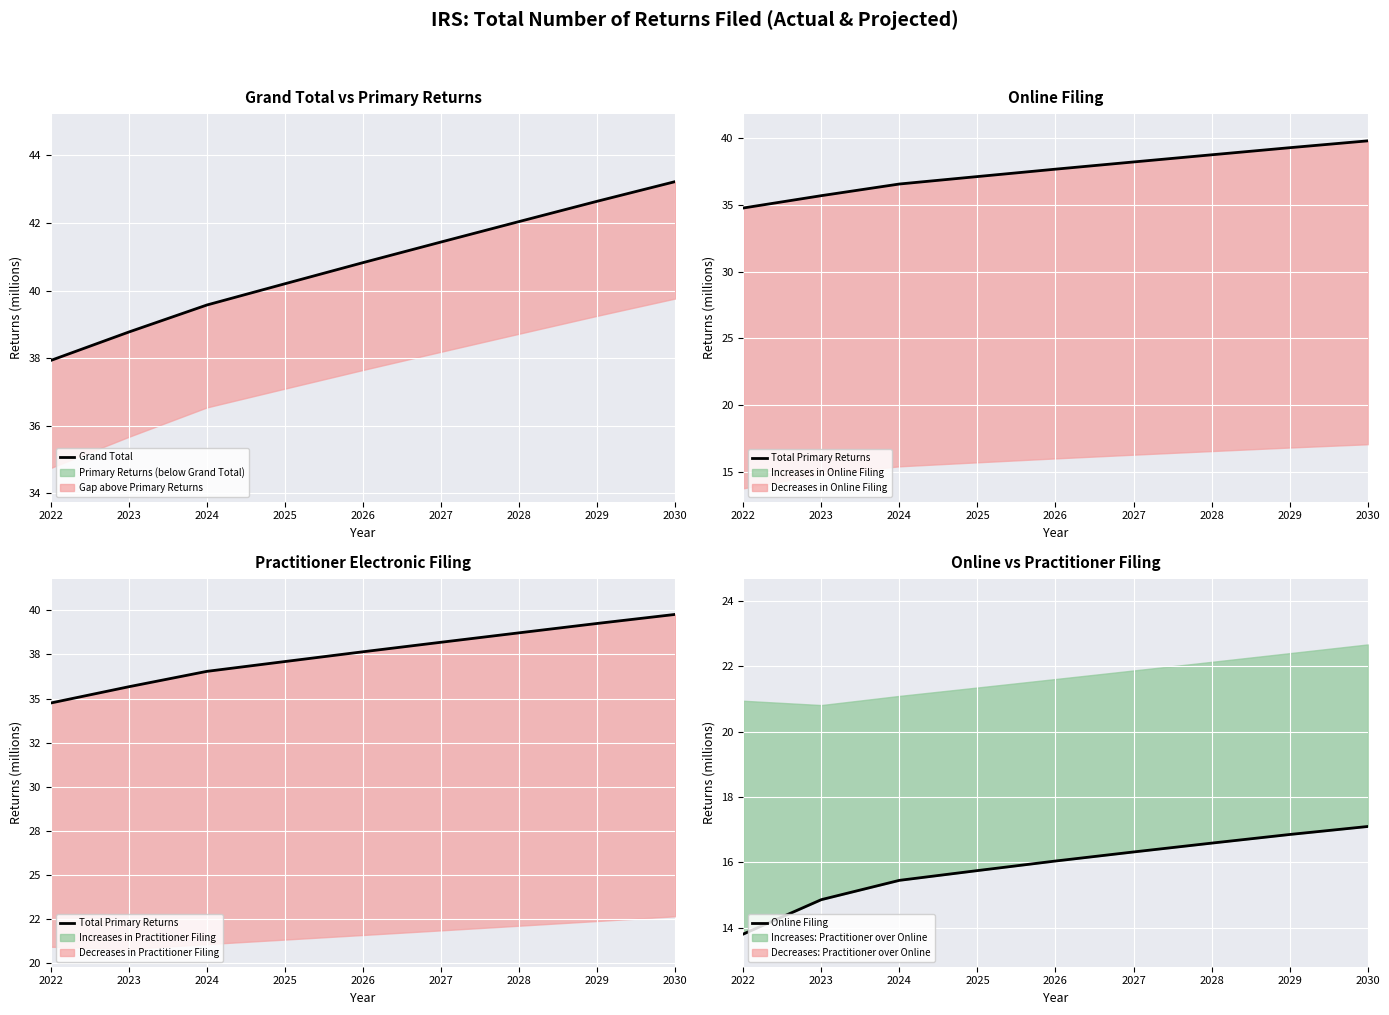

What is the value of the Grand Total point at the 9th from the left?

43.2